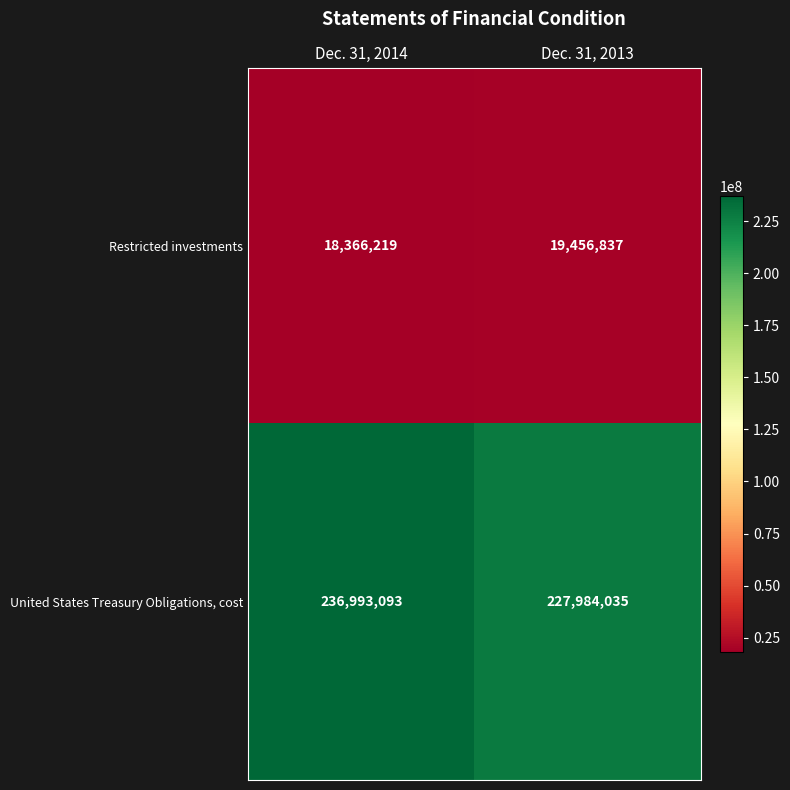

True or false: United States Treasury Obligations, cost has a value of 391641886 at Dec. 31, 2013.

False